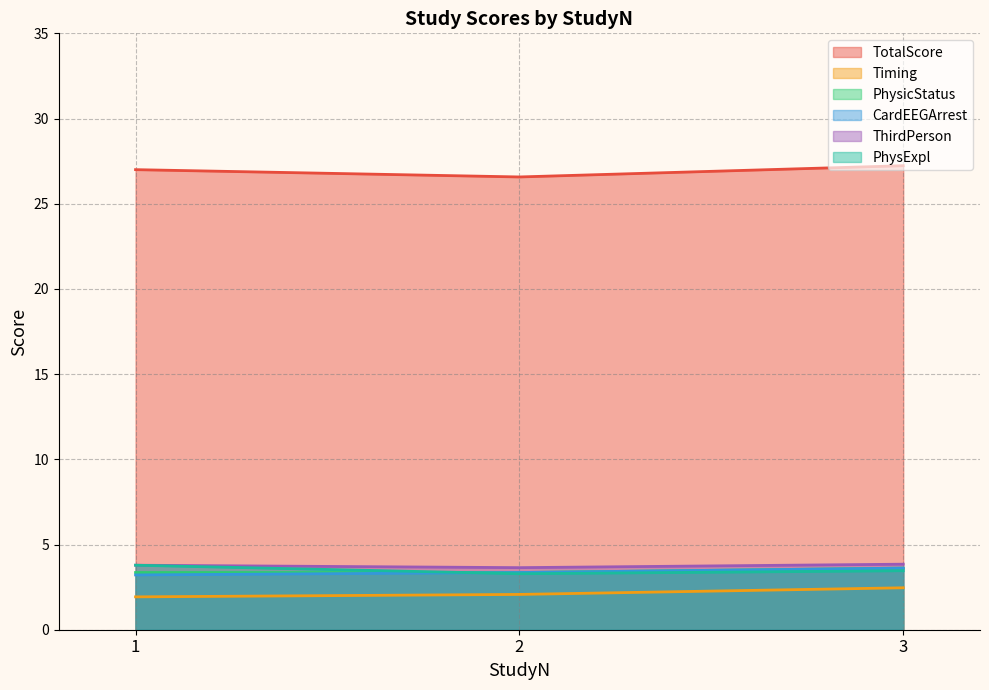

How many series are shown in this chart?

6